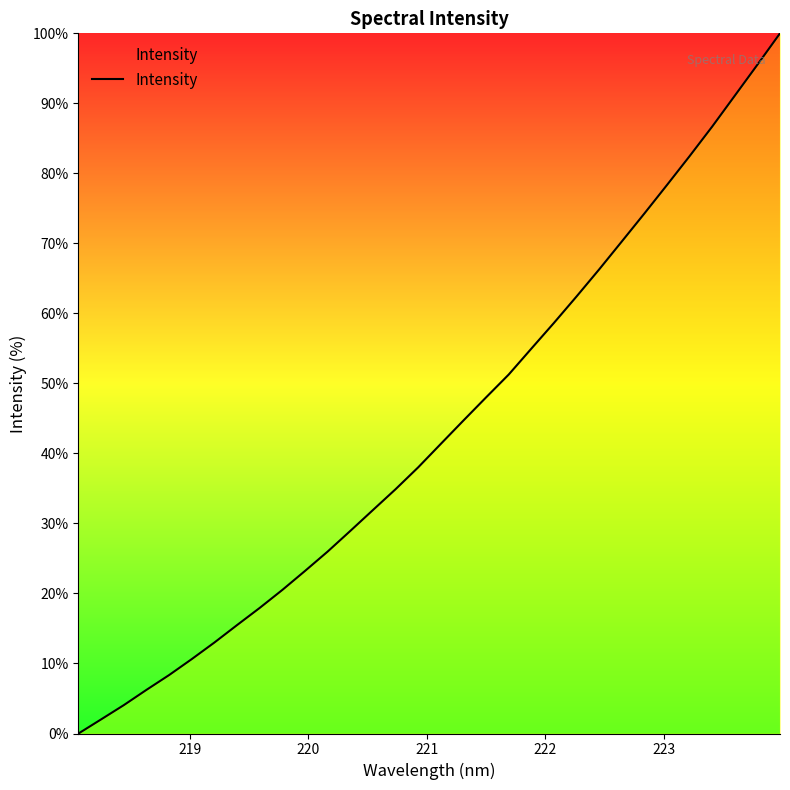

How many values are below 41?

16